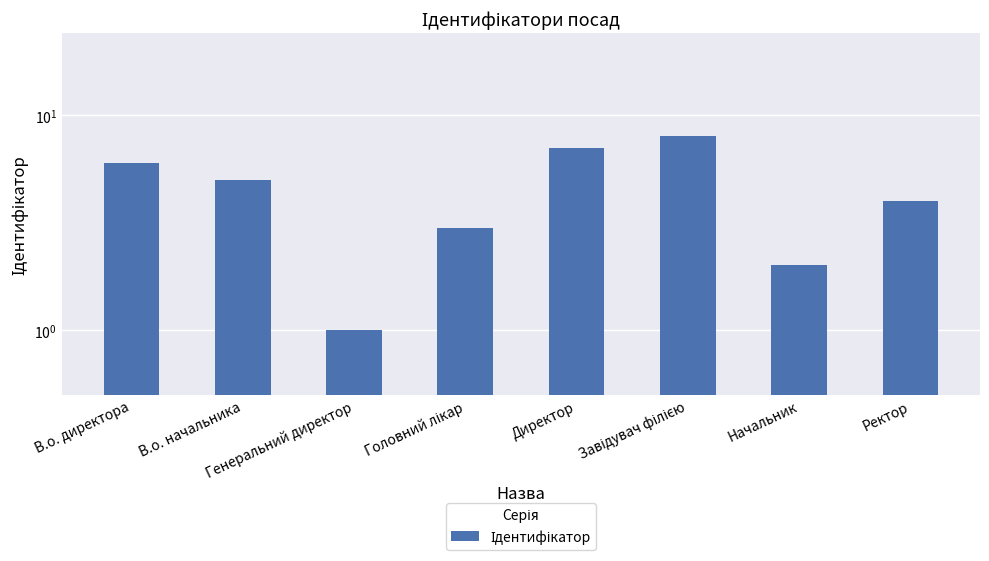

At which category does the chart reach its peak across all series?

Завідувач філією